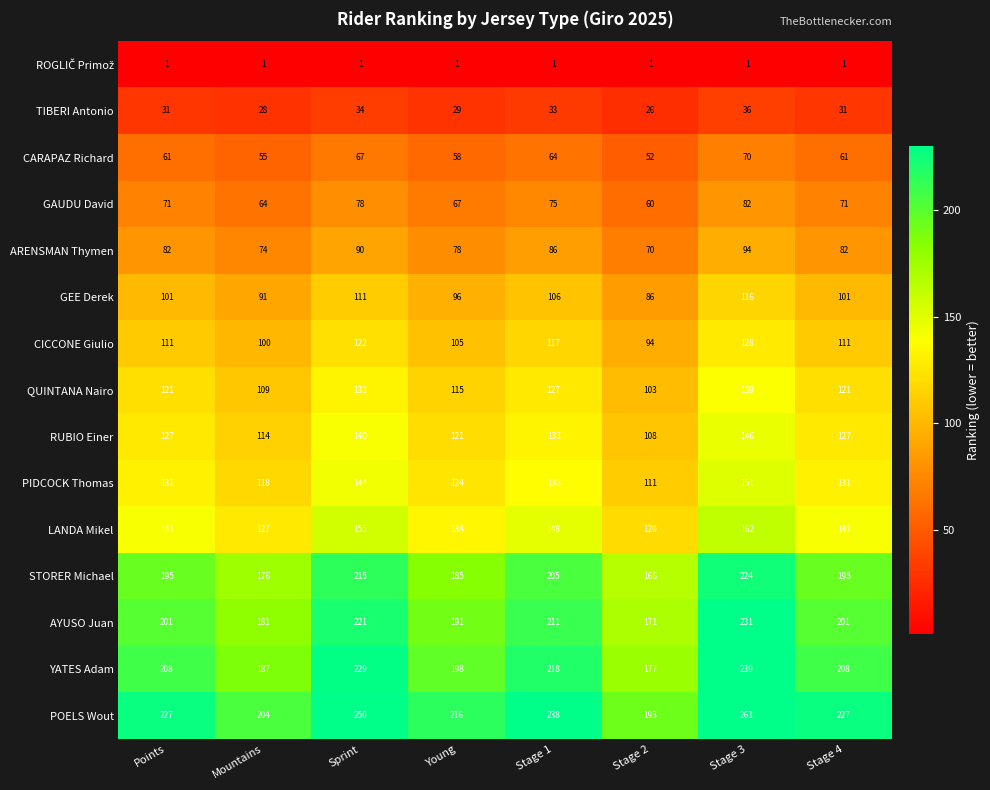

What is the maximum value for PIDCOCK Thomas?

151